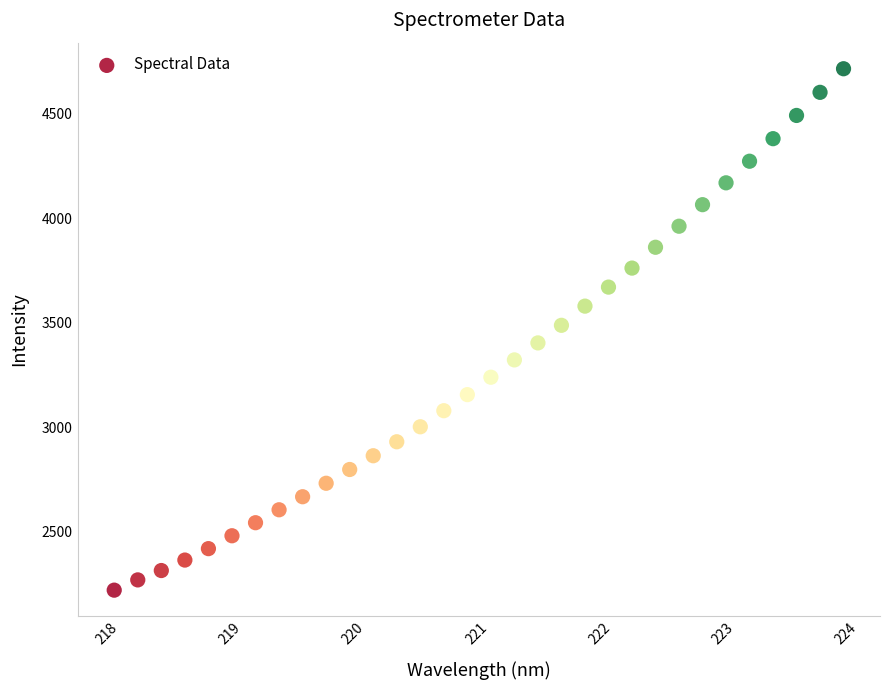

What is the range of Y values (max minus min)?

2493.9